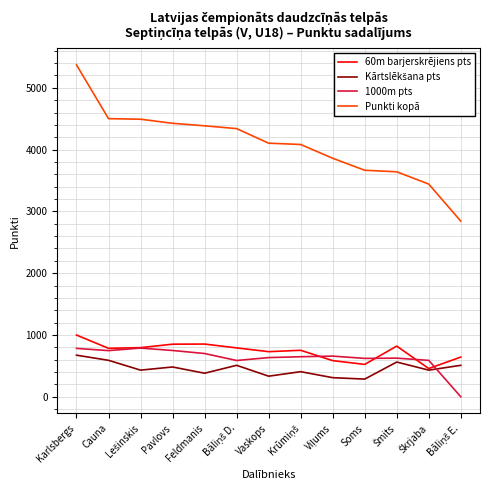

At which category is the sum across all series the highest?

Karlsbergs